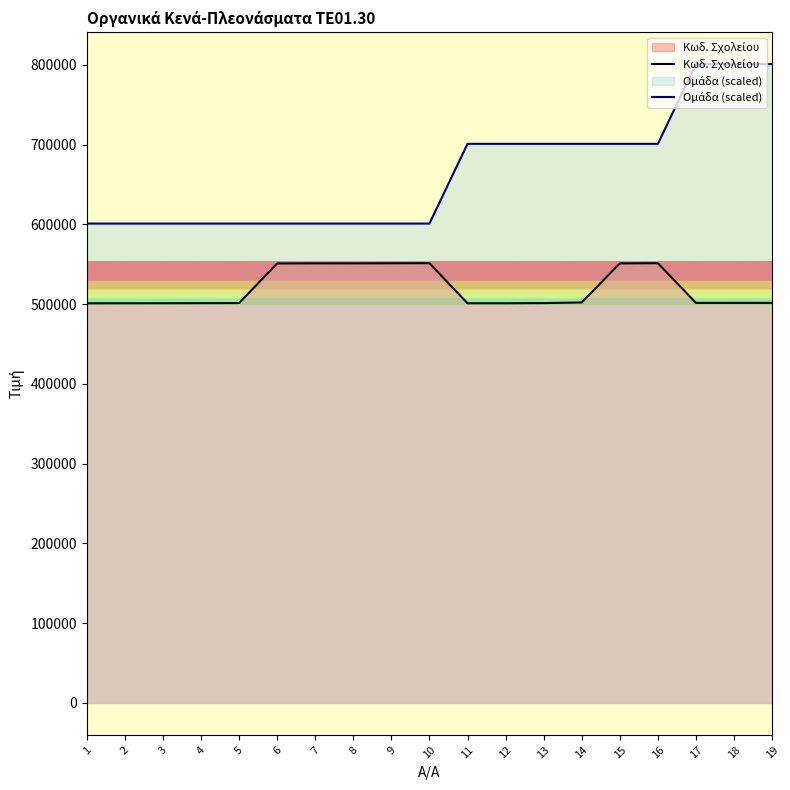

In Κωδ. Σχολείου, how many points are higher than both neighbors (excluding endpoints)?

2